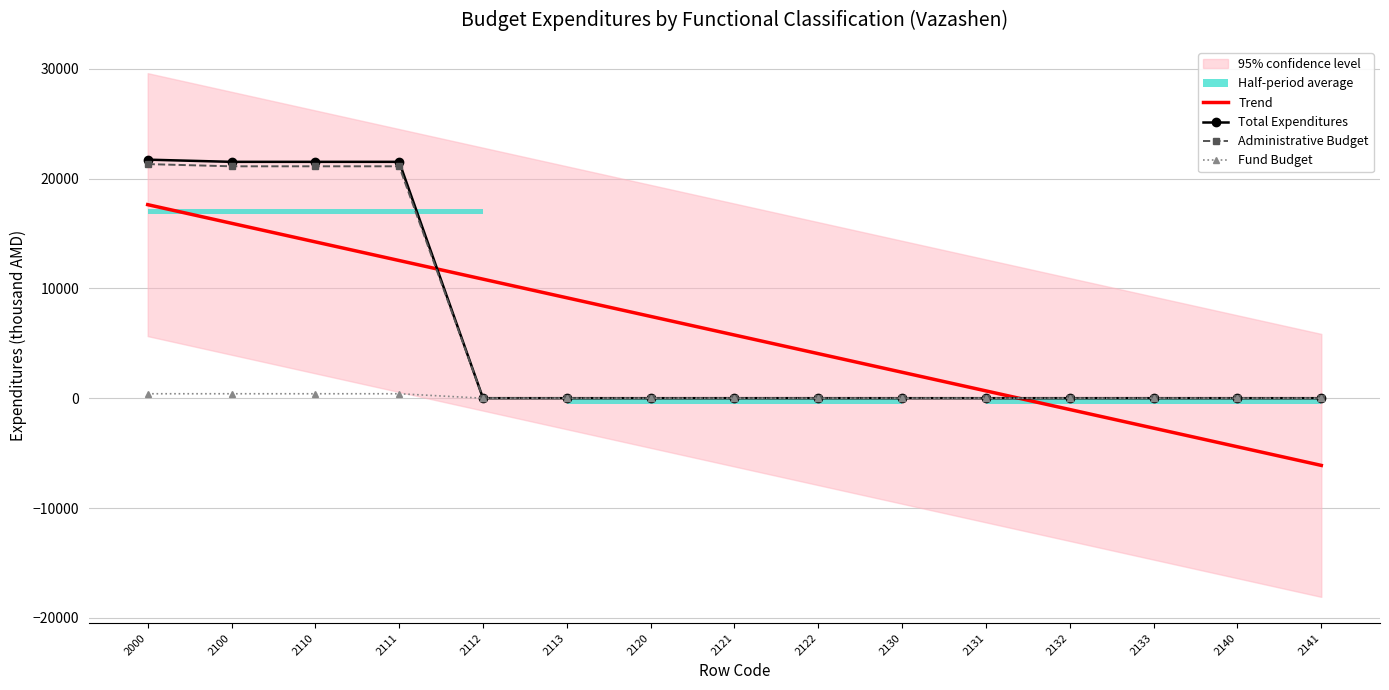

At which label does Total Expenditures reach its peak?

2000